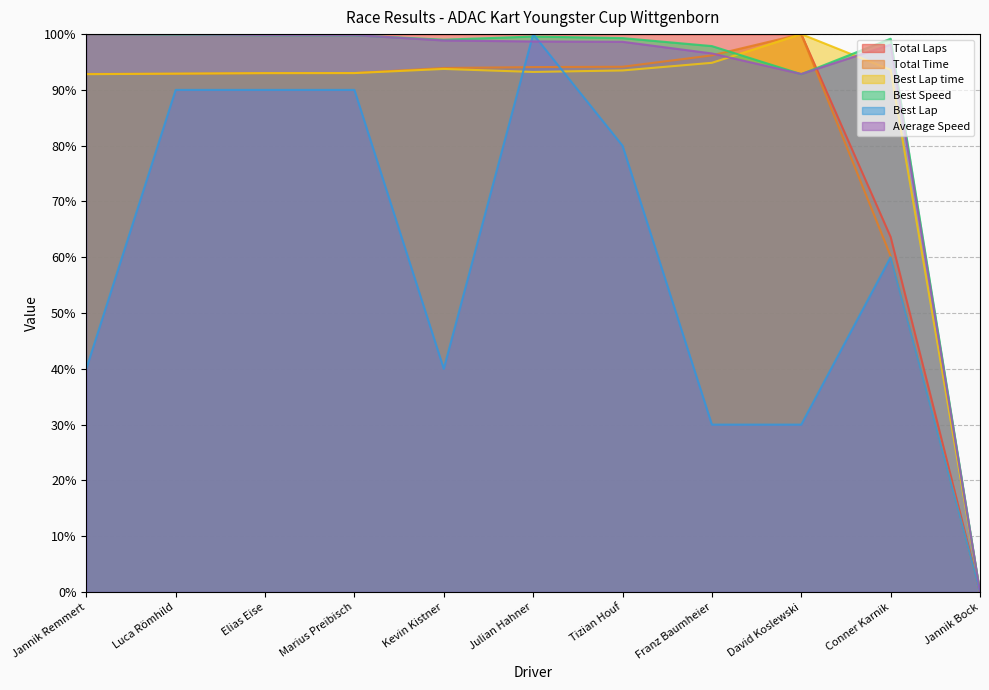

What are all the series names shown in the legend?

Total Laps, Total Time, Best Lap time, Best Speed, Best Lap, Average Speed